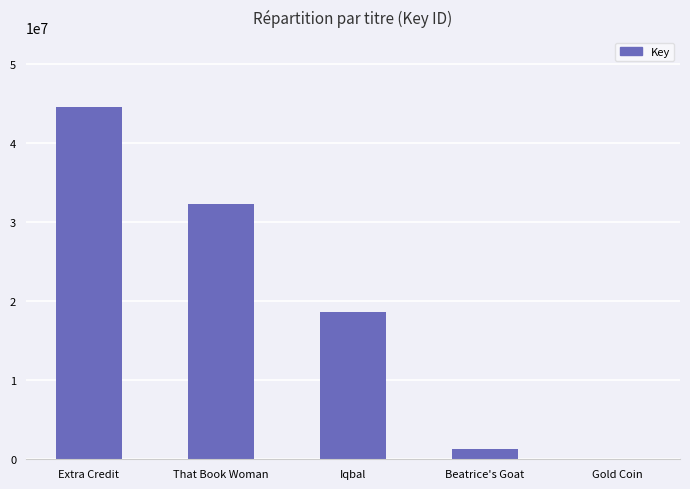

What is the greatest value displayed?

44494298